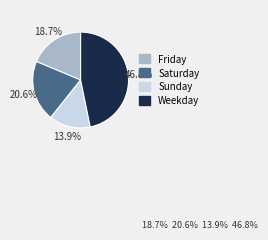

To the nearest percent, what is the difference between the largest and smallest slice percentages?

33%